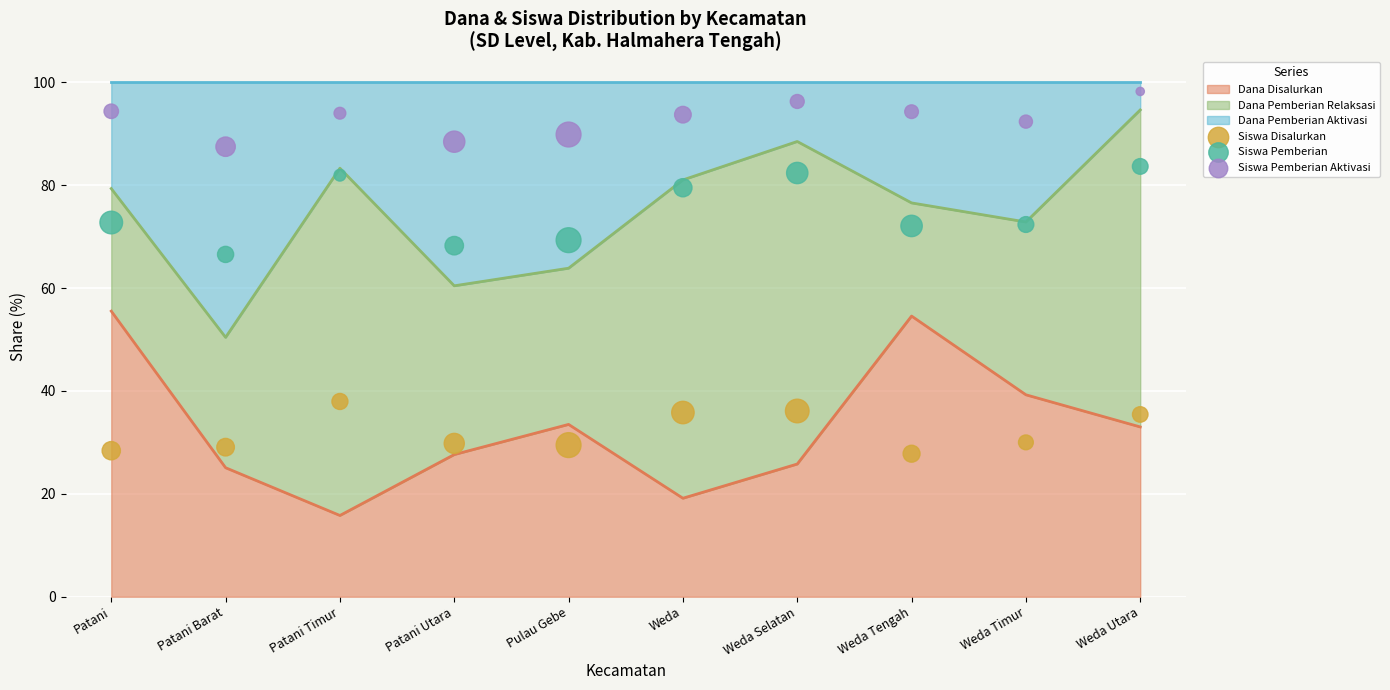

At which label does Dana Disalurkan reach its minimum?

Patani Timur